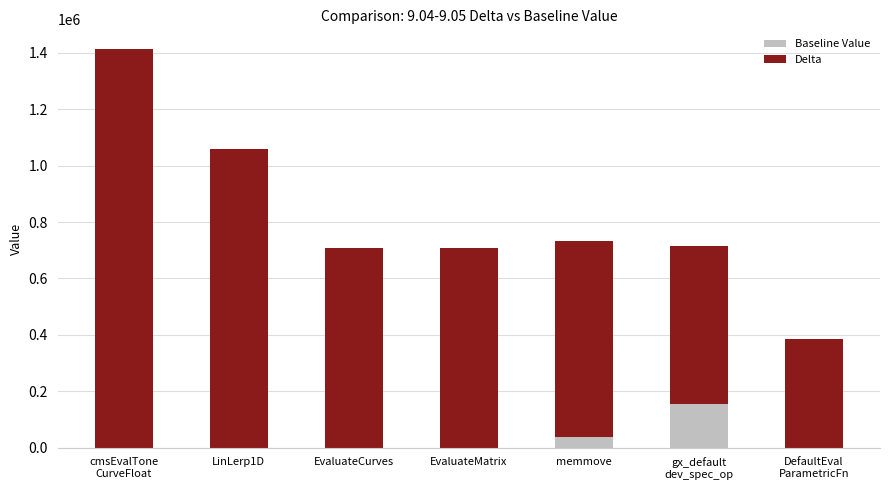

What is the total value across all series at EvaluateCurves?

706200